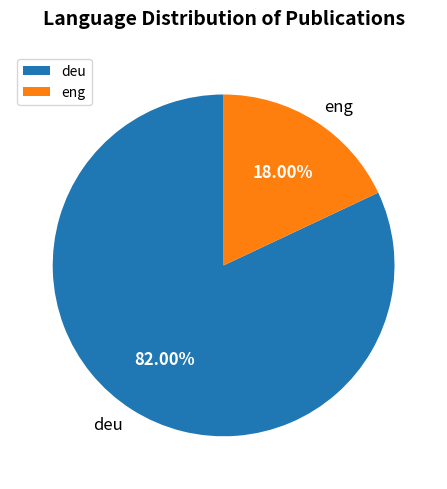

To the nearest percent, what is the difference between the eng and deu slice percentages?

64%